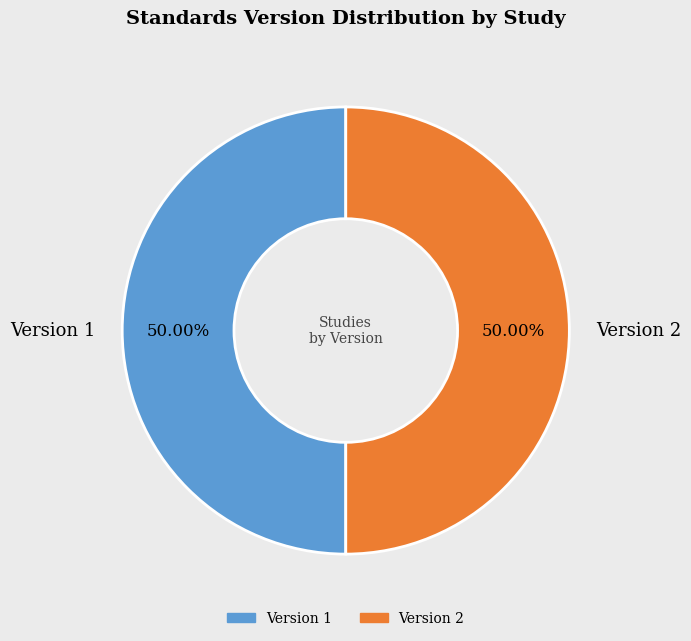

Approximately how many times larger is the value at Version 1 compared to Version 2?

1.0